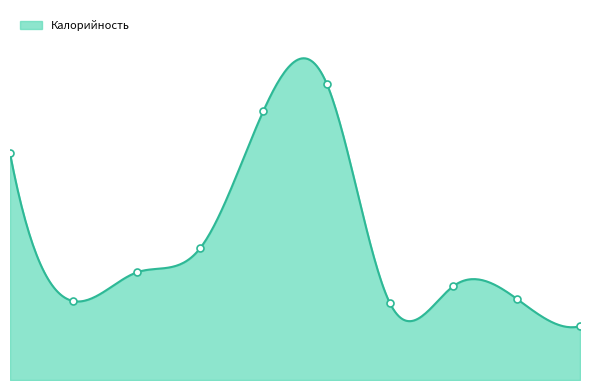

What is the ratio of the value at Фрукт свеж. to the value at Жаркое из куриного филе?

0.2